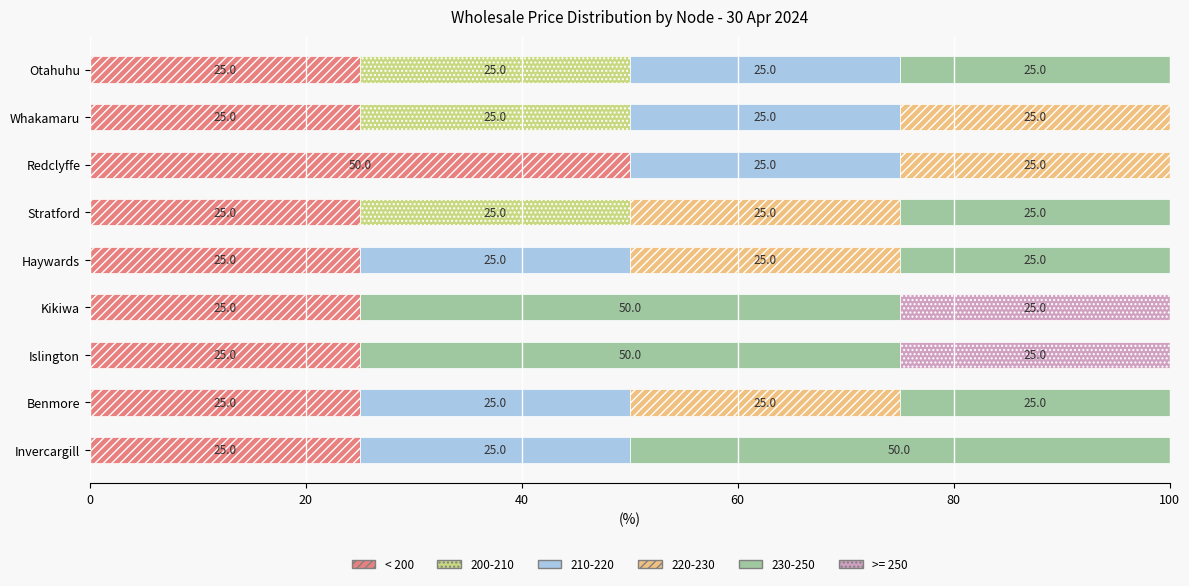

The value of < 200 at Whakamaru is 25. True or false?

True